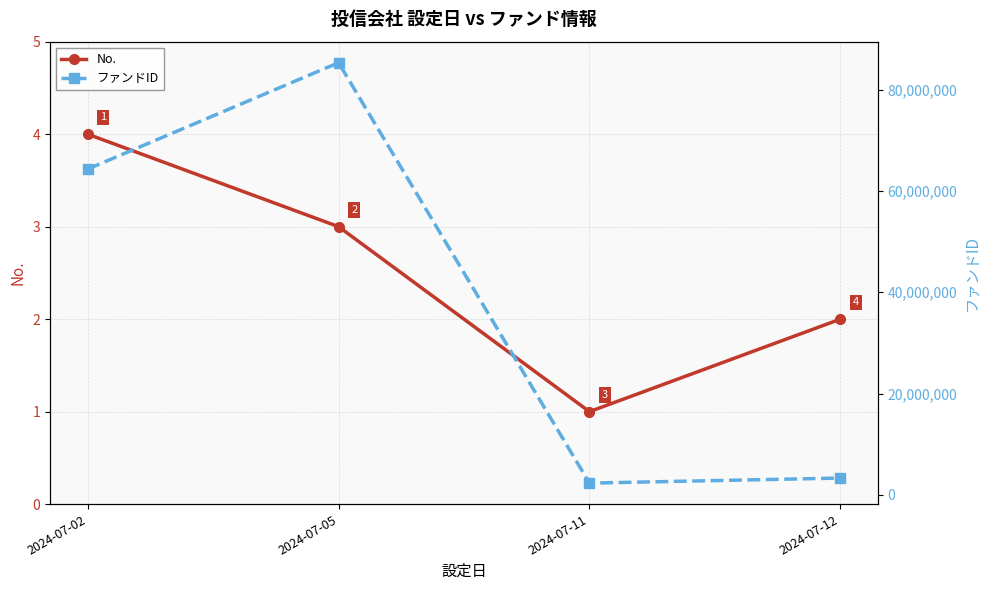

True or false: No. and ファンドID intersect in this chart.

False